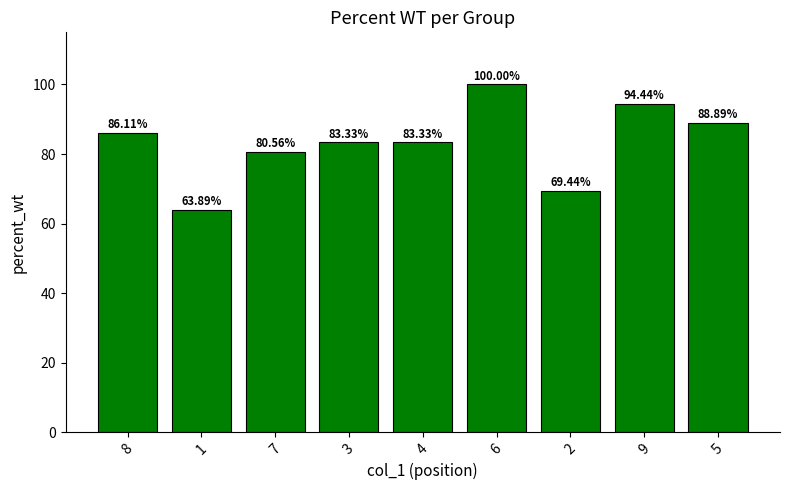

What is the label of the 2nd bar from the left?

1